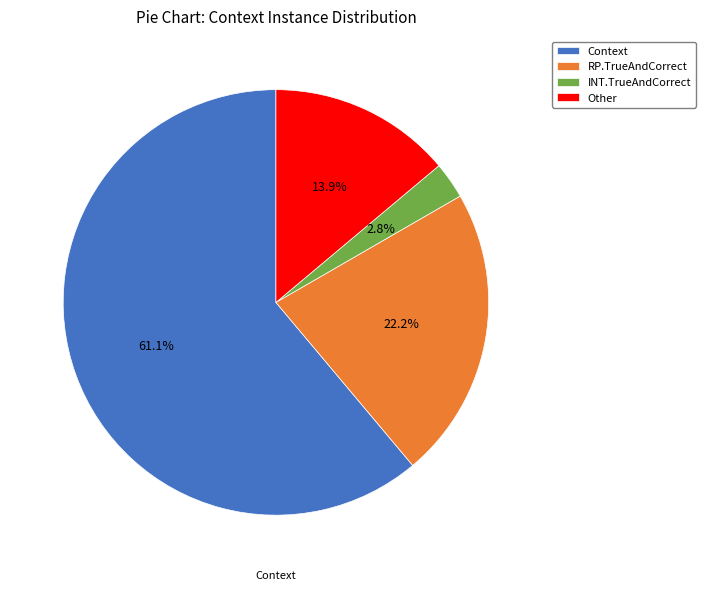

What is the ratio of the value at Other to the value at Context?

0.2